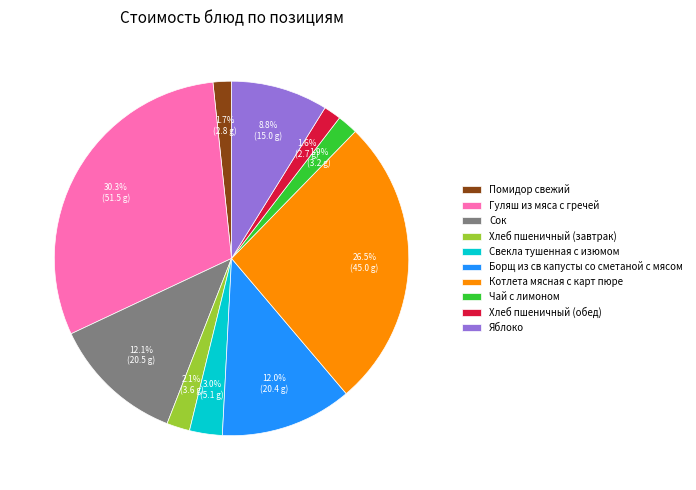

Does Гуляш из мяса с гречей account for over 50% of the chart?

No